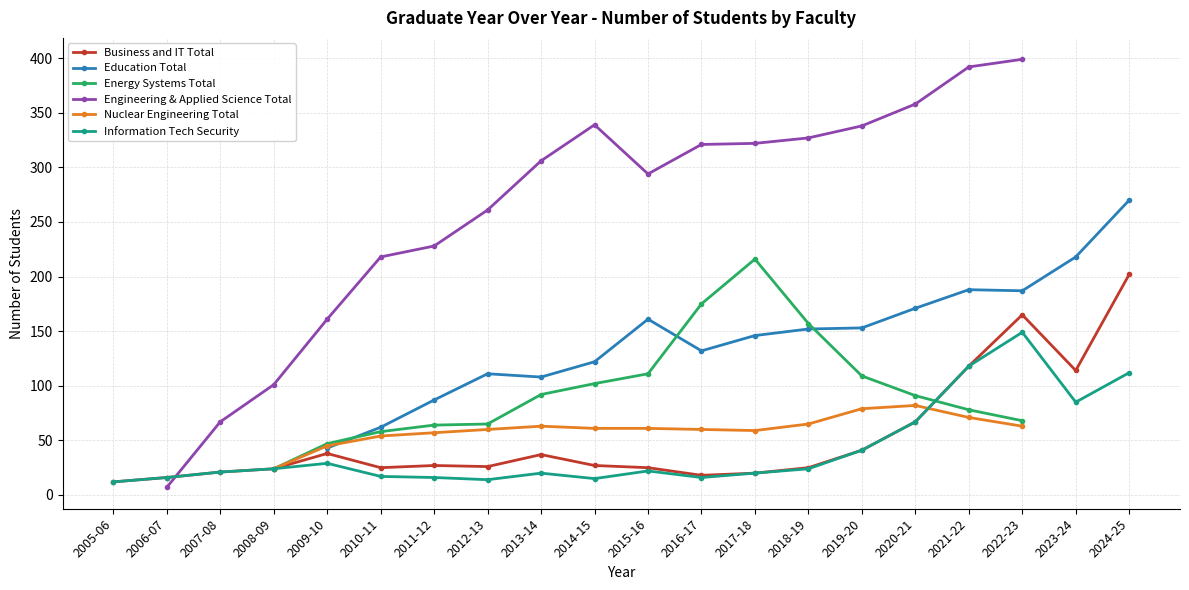

Which category has the highest value across all series?

2022-23